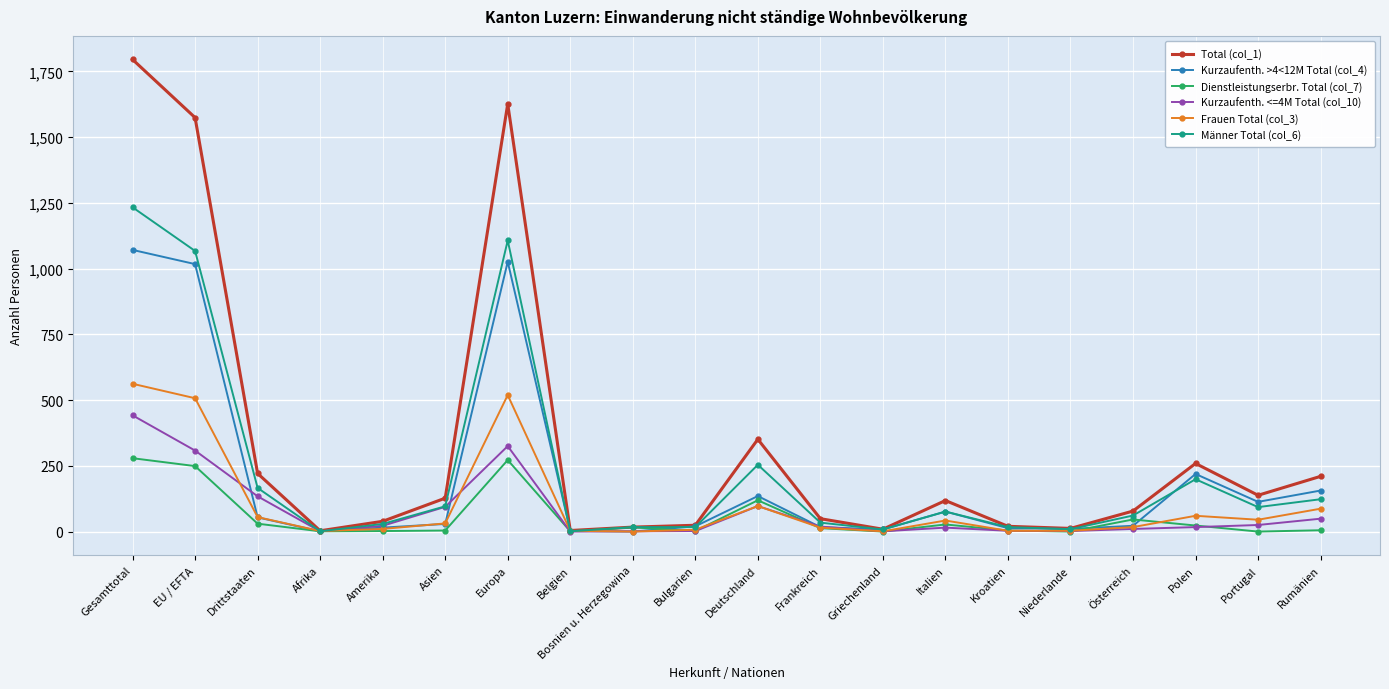

At which category does Männer Total (col_6) reach its first local peak?

Europa